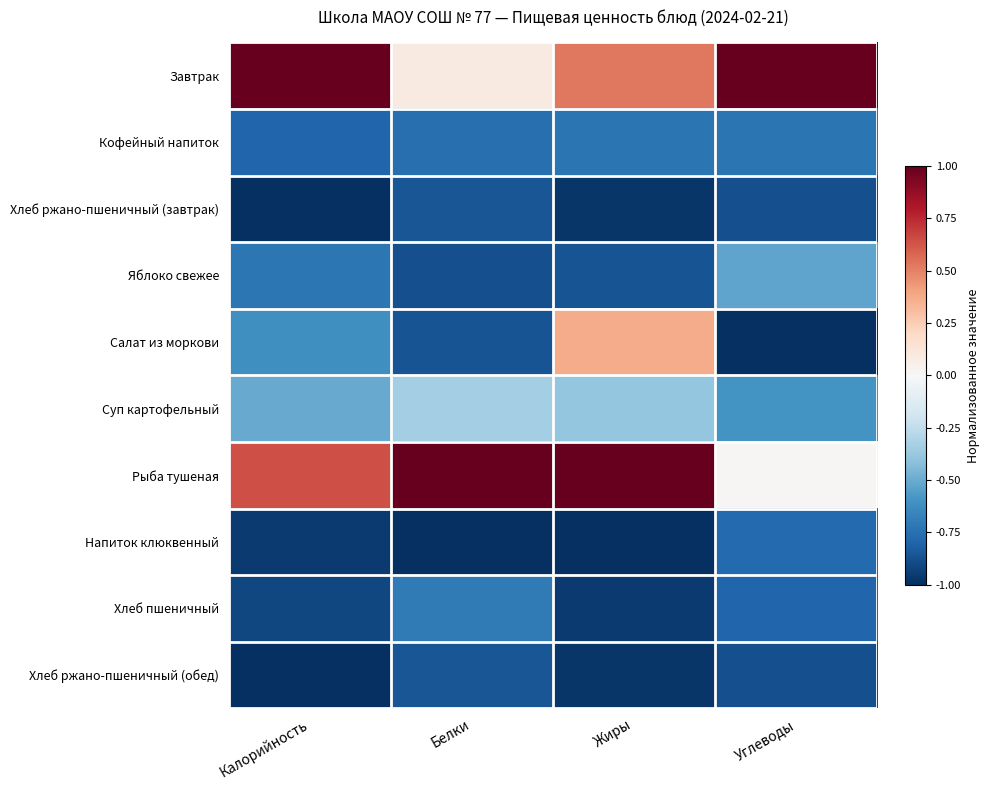

What is the spread (max minus min) of values at Жиры?

2.0